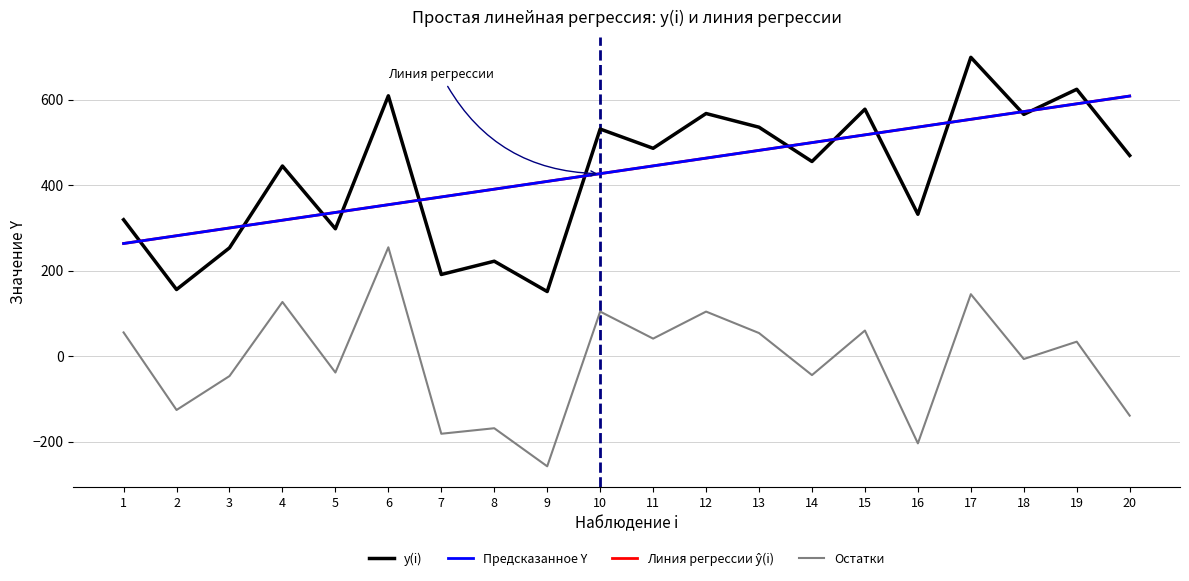

Is it true that y(i) equals 297.9 at 5?

True